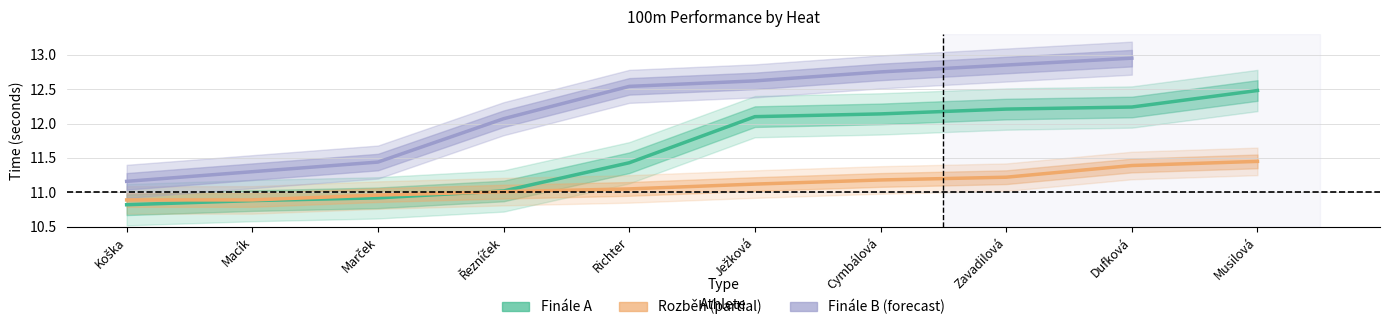

Where does the Rozběh series first go above 11?

Řezníček